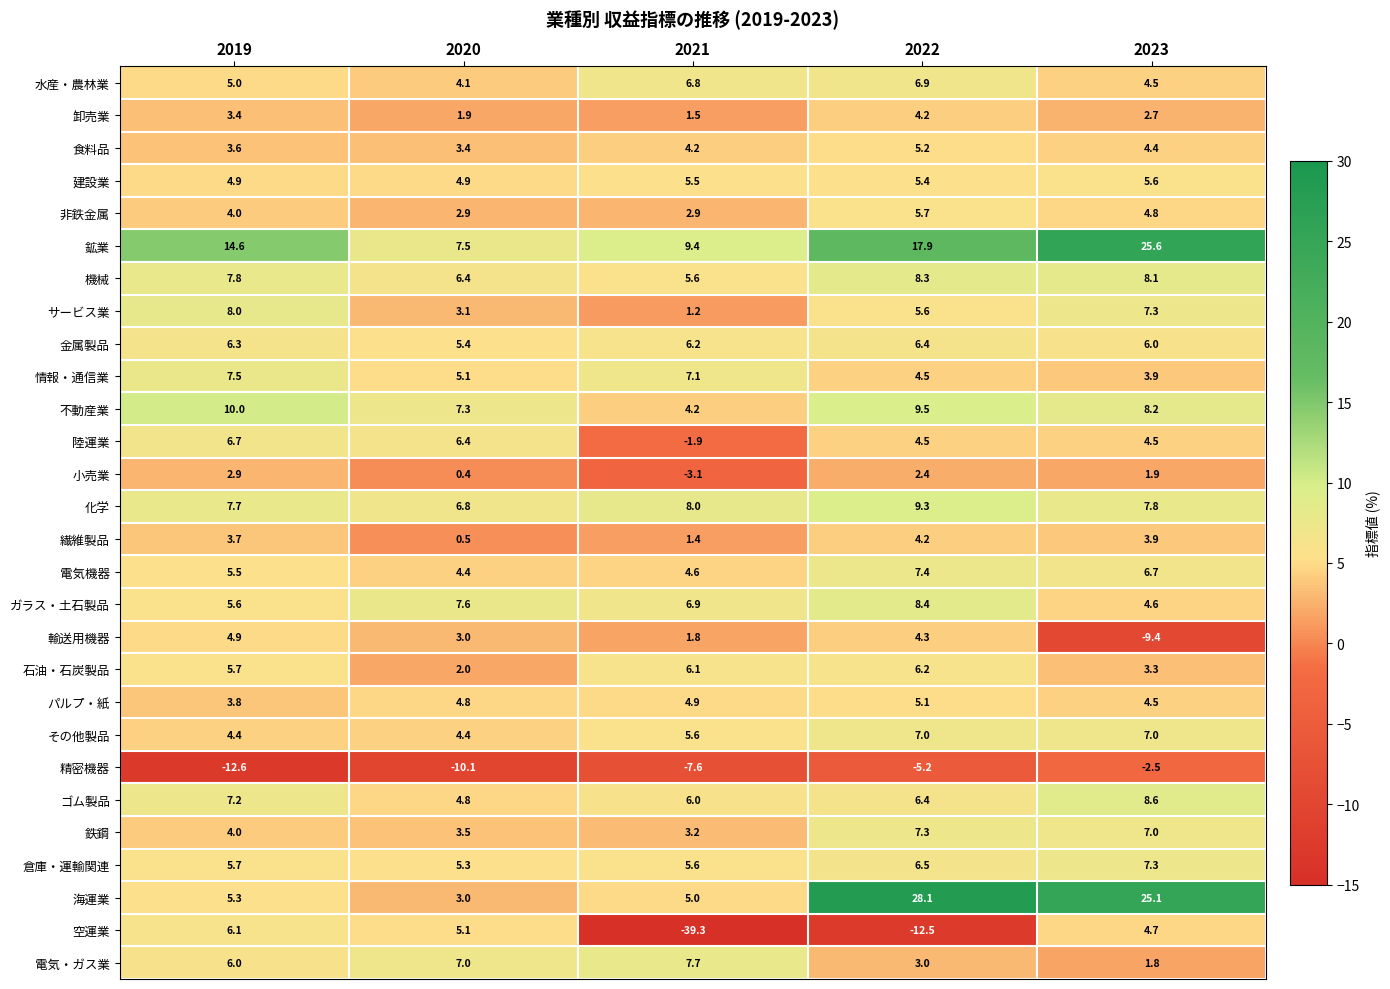

Between 2021 and 2022, which series saw the biggest shift?

空運業